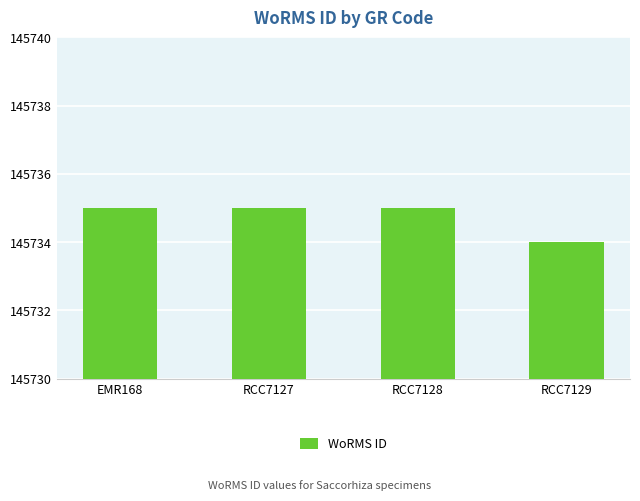

At which label is the value closest to 145734?

RCC7129